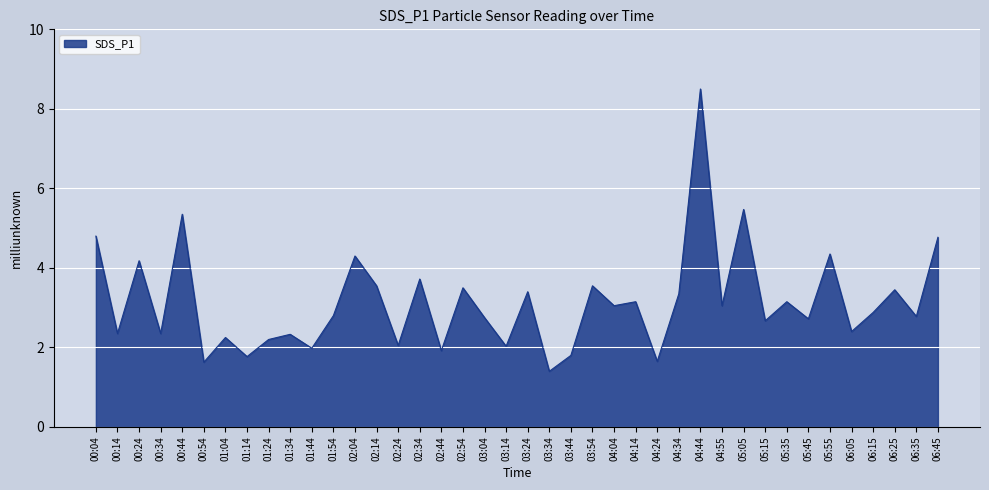

What position from the right is 05:15?

9